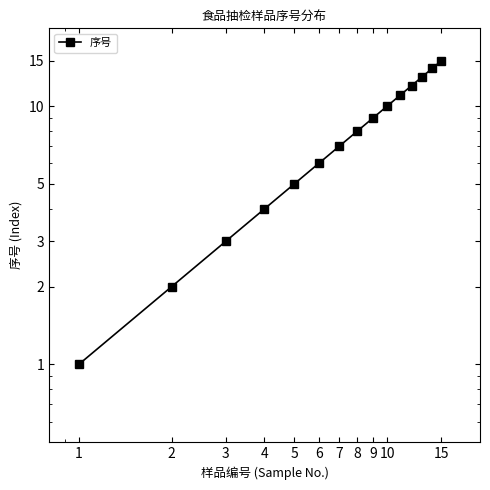

Where is the data nearest to the value 8?

8